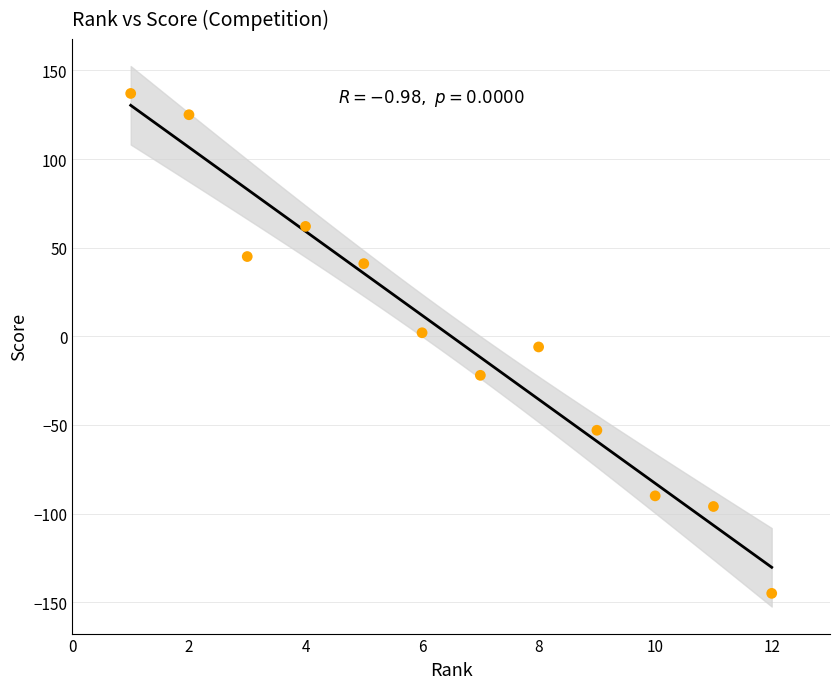

What is the range of Y values (max minus min)?

282